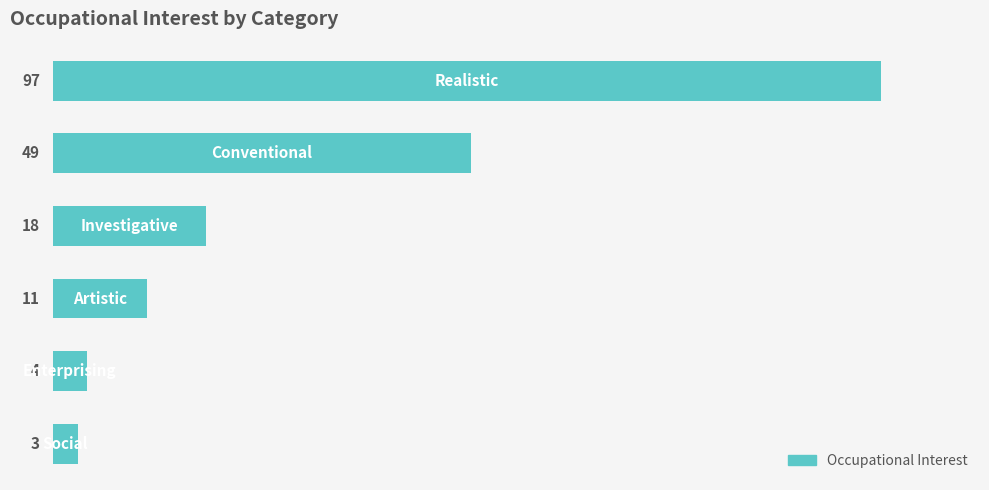

What is the maximum value shown in the chart?

97